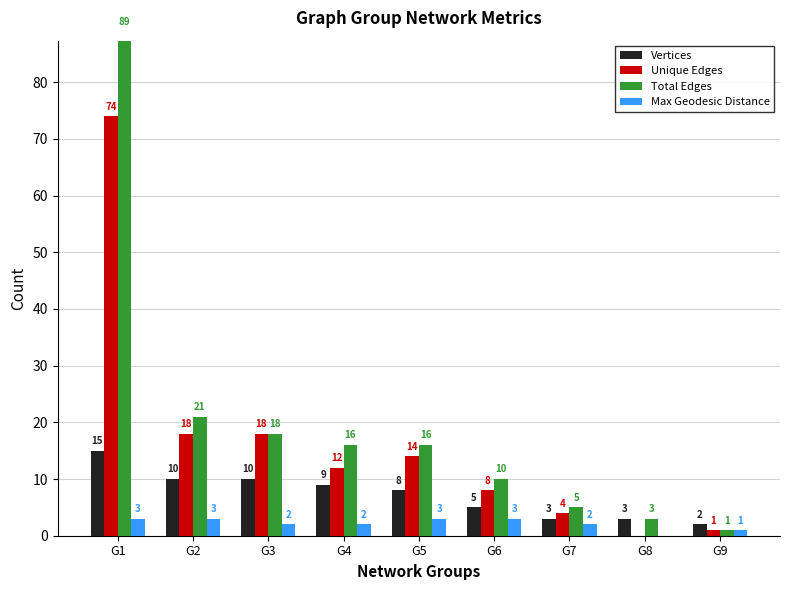

What is the difference between the Unique Edges values at G7 and G4?

8